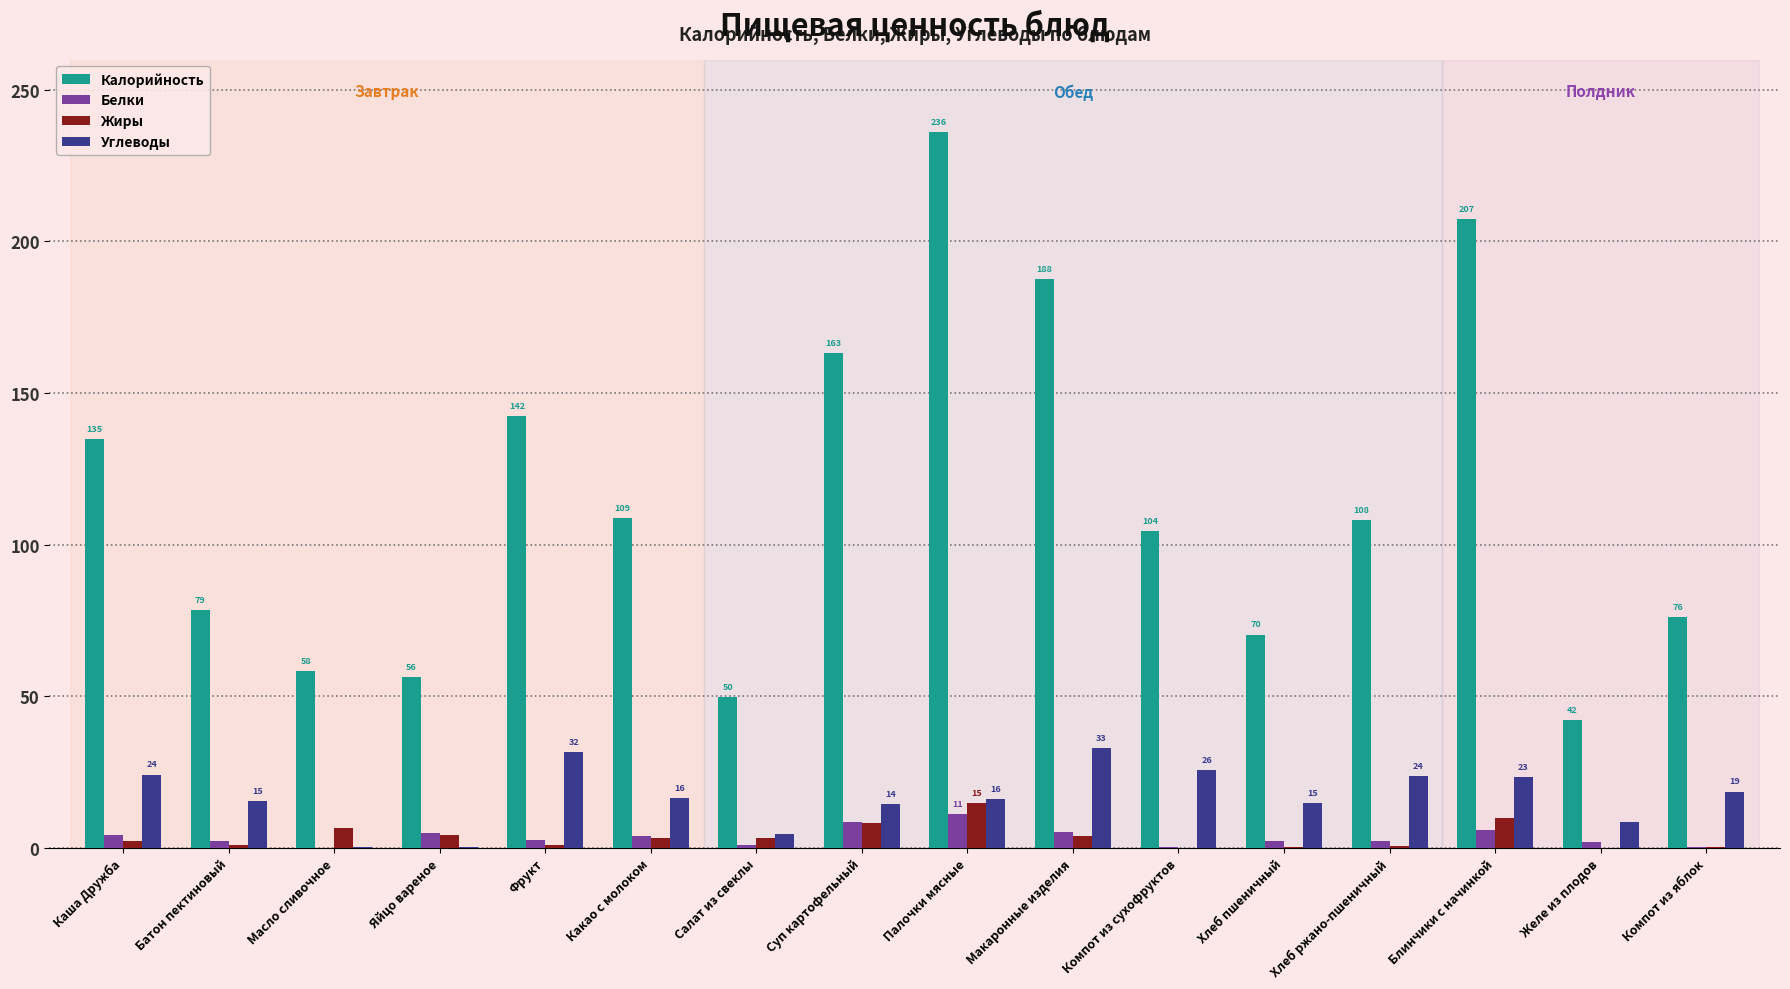

Are the bars grouped side by side (vs. stacked)?

Yes